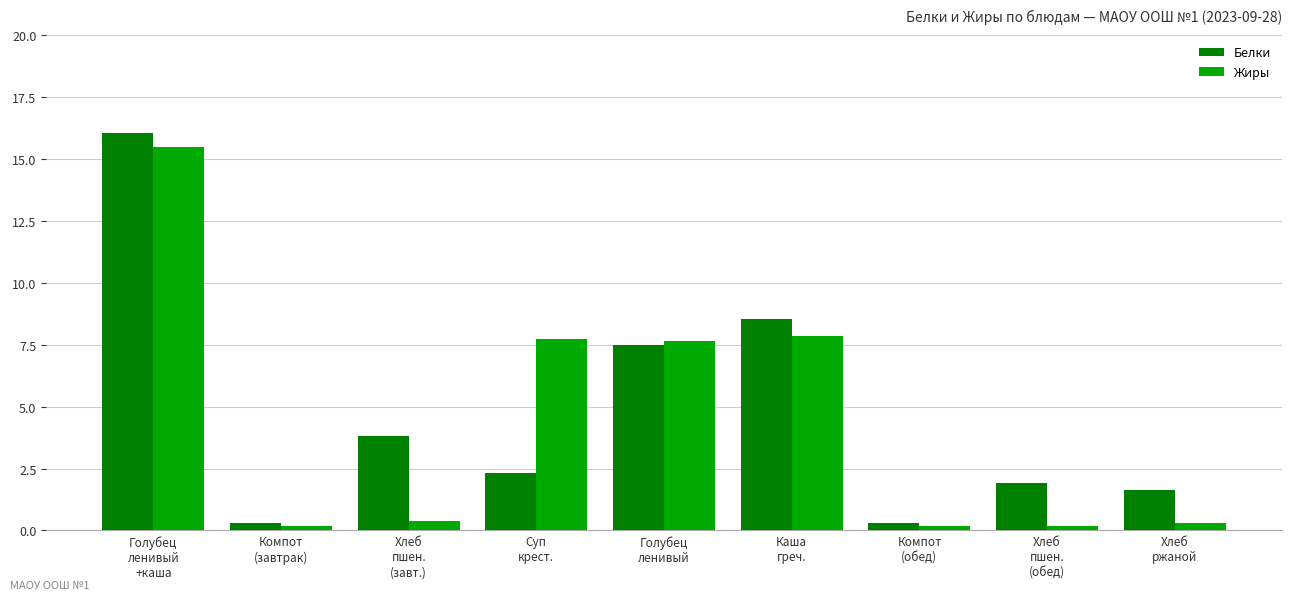

The value of Белки at Хлеб
пшен.
(завт.) is 3.8. True or false?

True